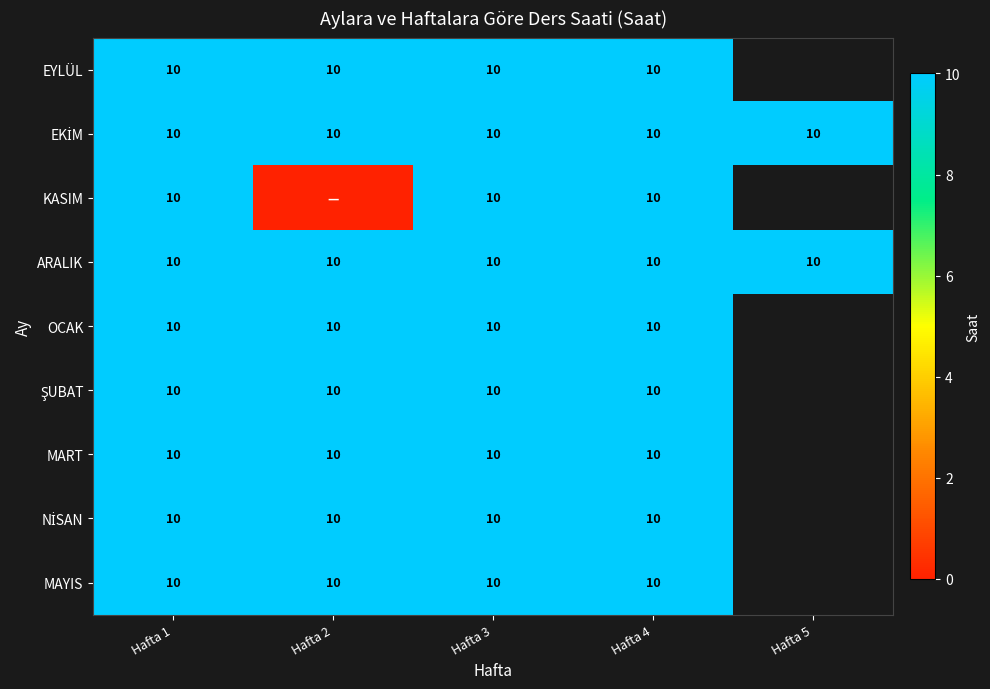

Between Hafta 5 and Hafta 4, which is larger?

Hafta 4